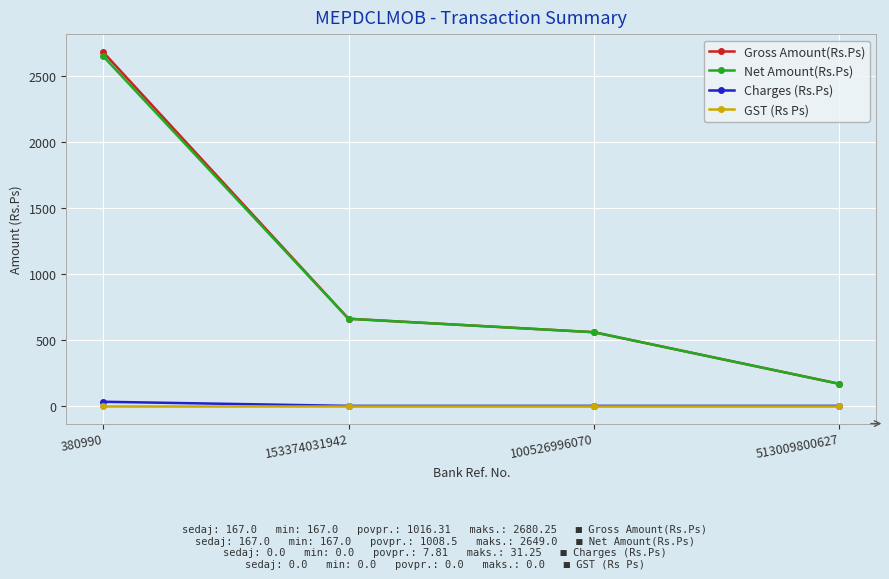

Rank the categories by Net Amount(Rs.Ps) value from highest to lowest.

380990, 153374031942, 100526996070, 513009800627